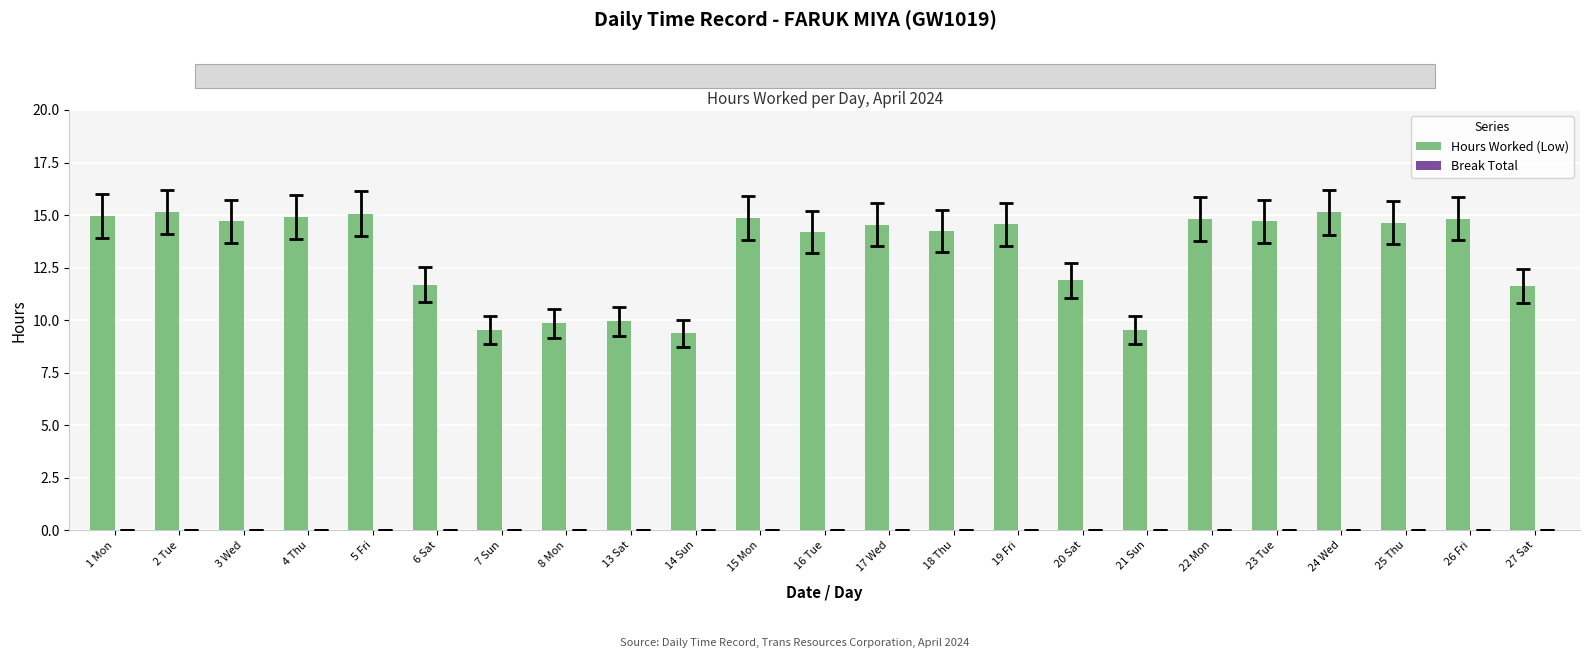

Where does the data first go above 14?

1 Mon